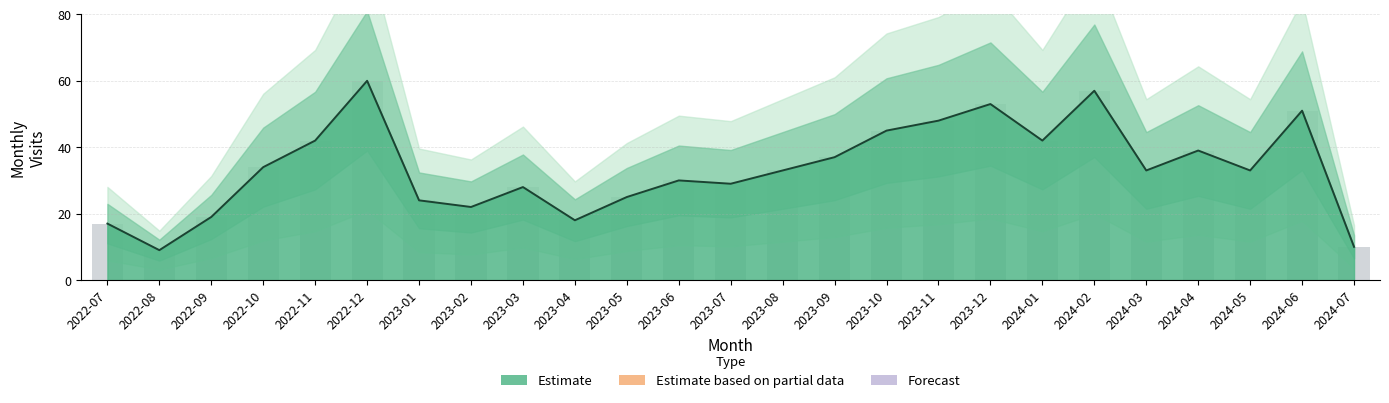

What position from the left is 2022-10?

4